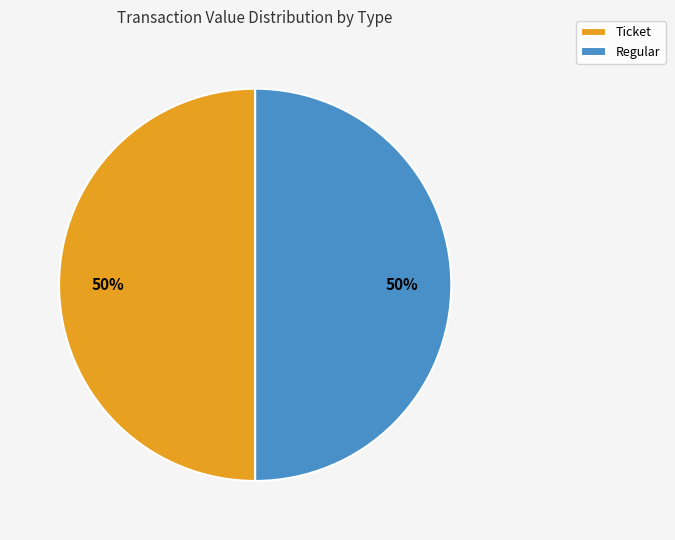

To the nearest percent, what is the average slice percentage?

50%